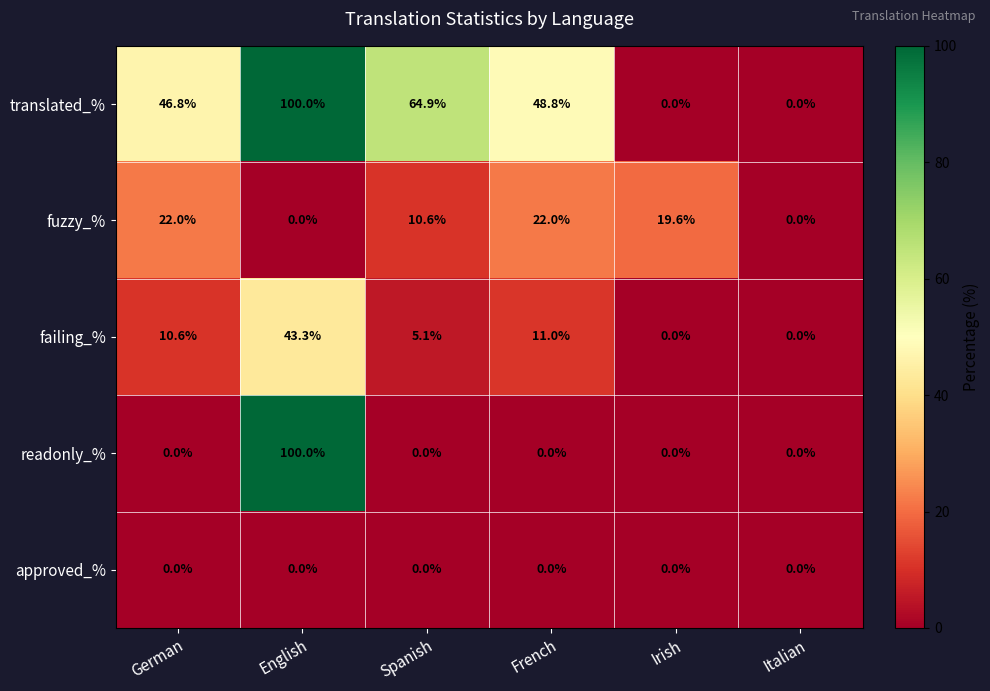

Reading left to right, extract all data points from this chart.

translated_%: 46.8	100.0	64.9	48.8	0.0	0.0
fuzzy_%: 22.0	0.0	10.6	22.0	19.6	0.0
failing_%: 10.6	43.3	5.1	11.0	0.0	0.0
readonly_%: 0.0	100.0	0.0	0.0	0.0	0.0
approved_%: 0.0	0.0	0.0	0.0	0.0	0.0